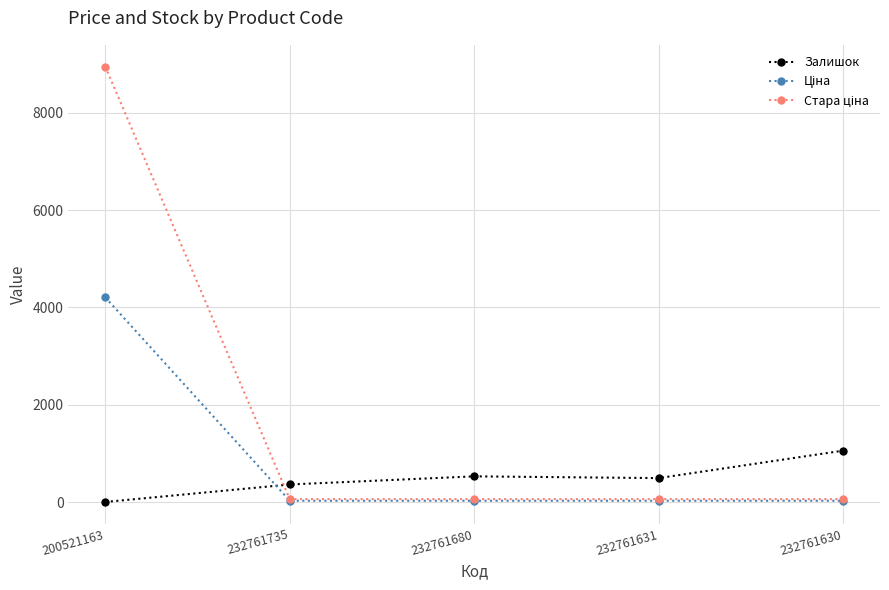

What position from the left is 232761735?

2